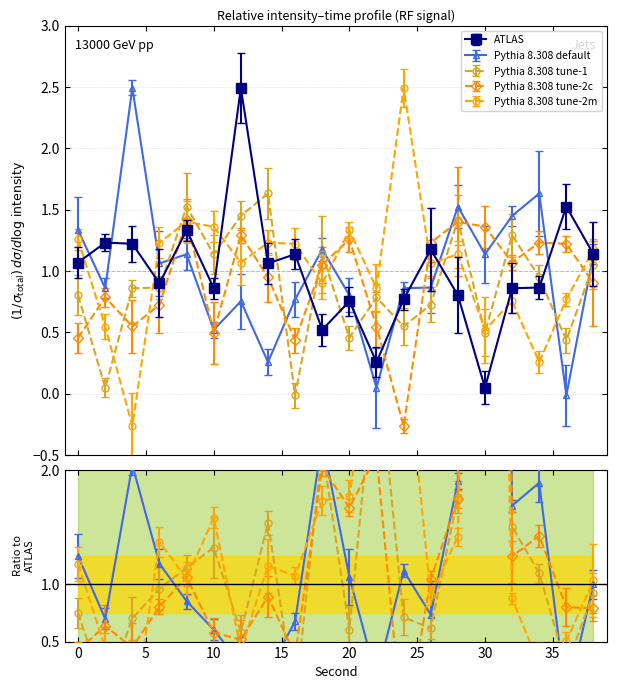

True or false: Pythia 8.308 tune-2m and Pythia 8.308 tune-1 cross at least once.

True